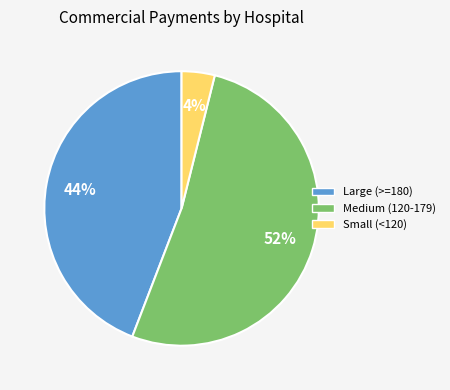

To the nearest percent, what is the difference between the largest and smallest slice percentages?

48%